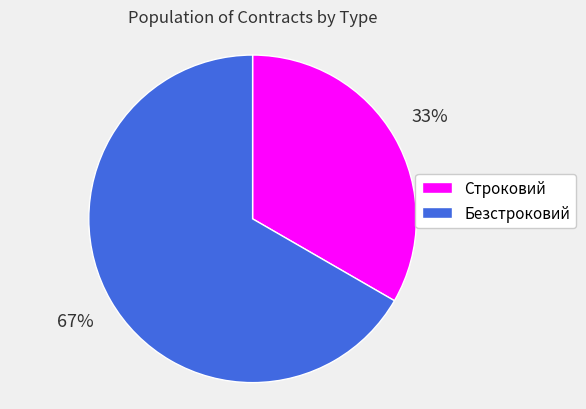

Is the sum of Безстроковий and Строковий greater than half?

Yes